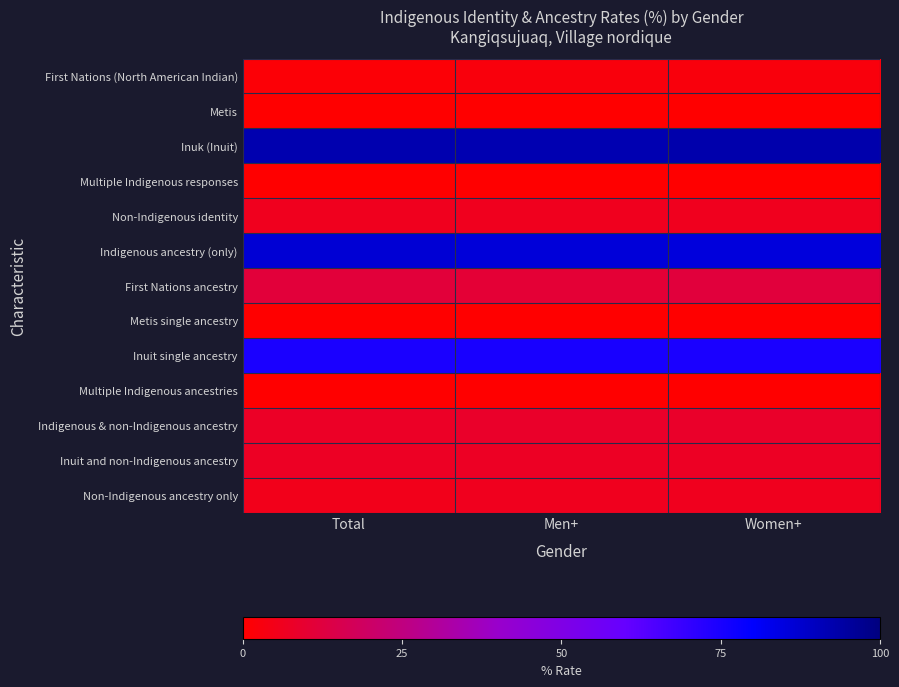

At how many categories does at least one series exceed 91?

3